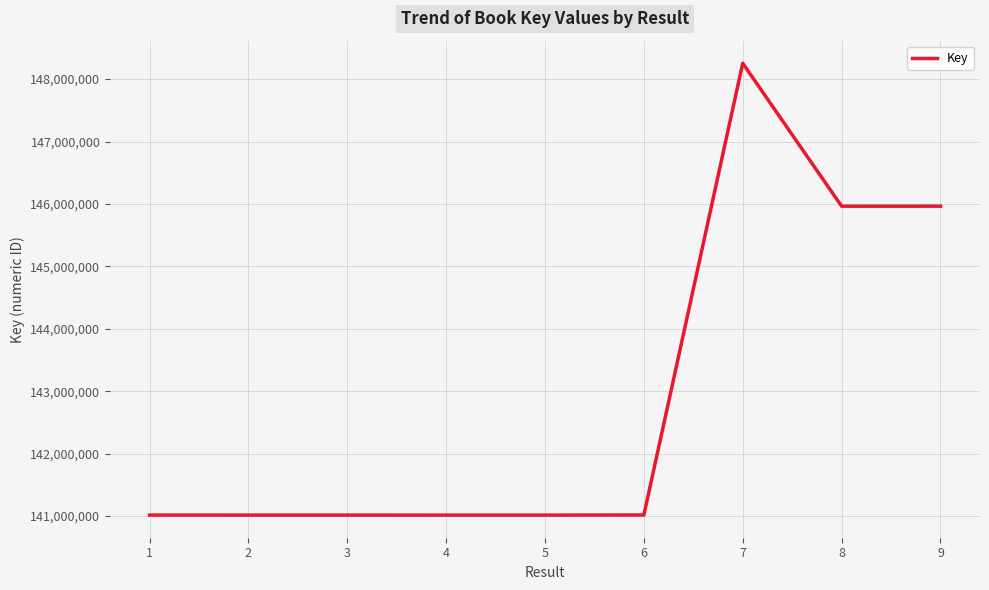

What is the difference between the maximum and minimum values?

7239890